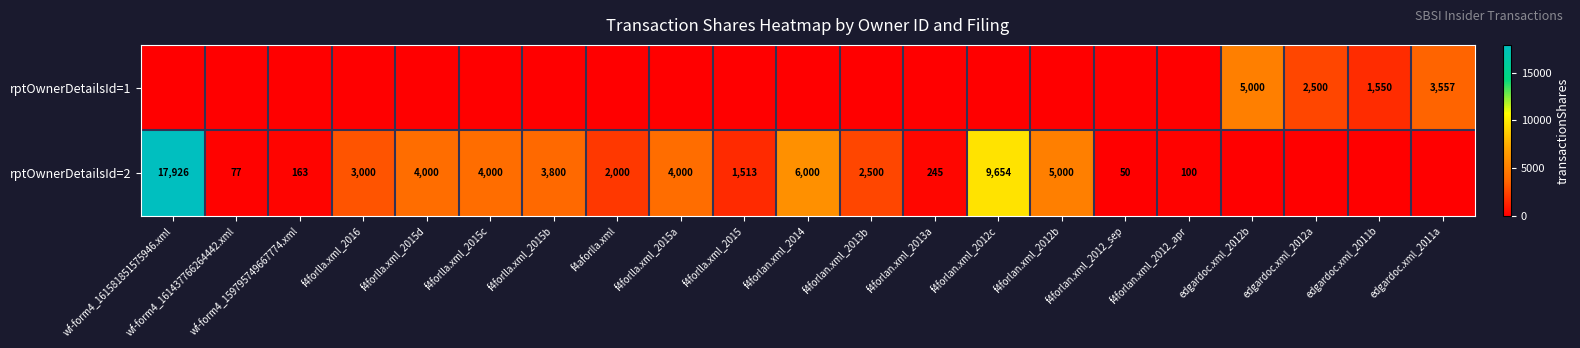

The rptOwnerDetailsId=1 series shows 2500 at edgardoc.xml_2012a. True or false?

True